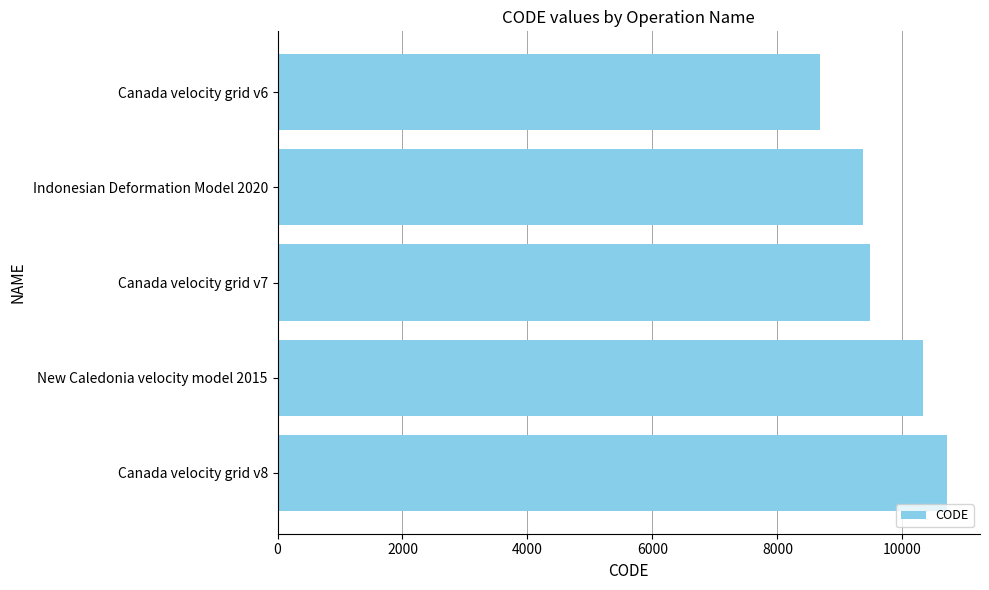

Reading bottom to top, list all the values displayed in this chart.

Canada velocity grid v8=10707	New Caledonia velocity model 2015=10323	Canada velocity grid v7=9483	Indonesian Deformation Model 2020=9375	Canada velocity grid v6=8676